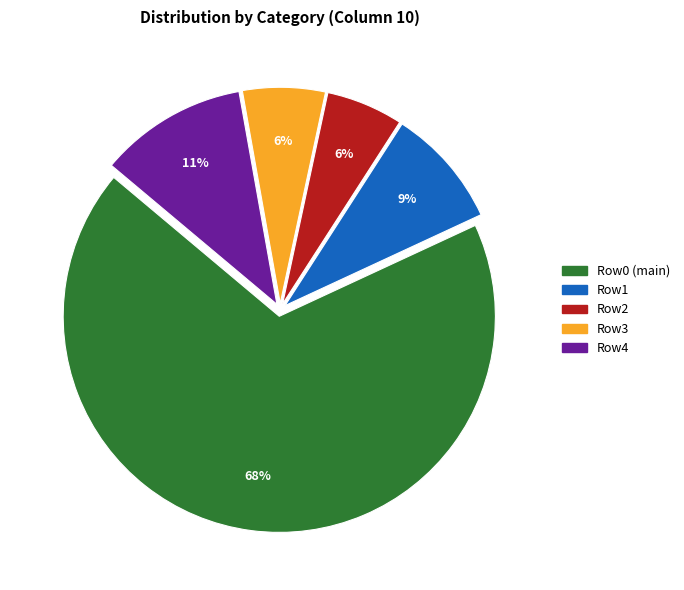

To the nearest percent, what is the difference between the largest and smallest slice percentages?

62%